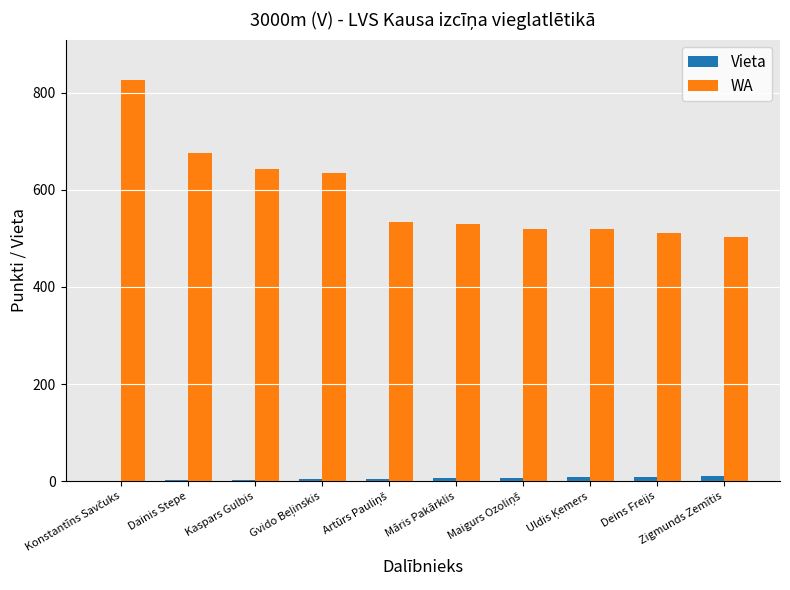

What is the sum of all Vieta values?

55